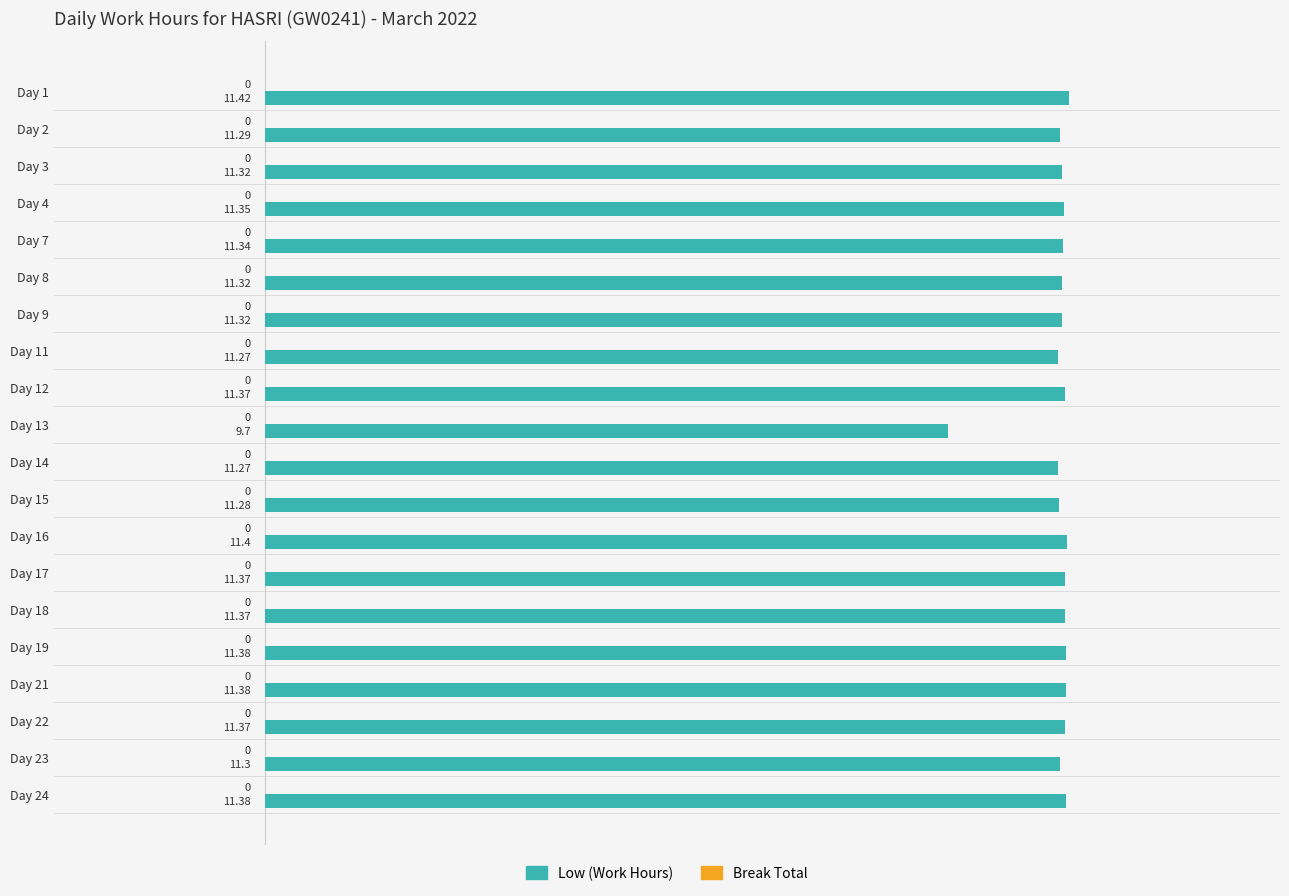

Approximately how many times larger is the value at Day 7 compared to Day 19?

1.0